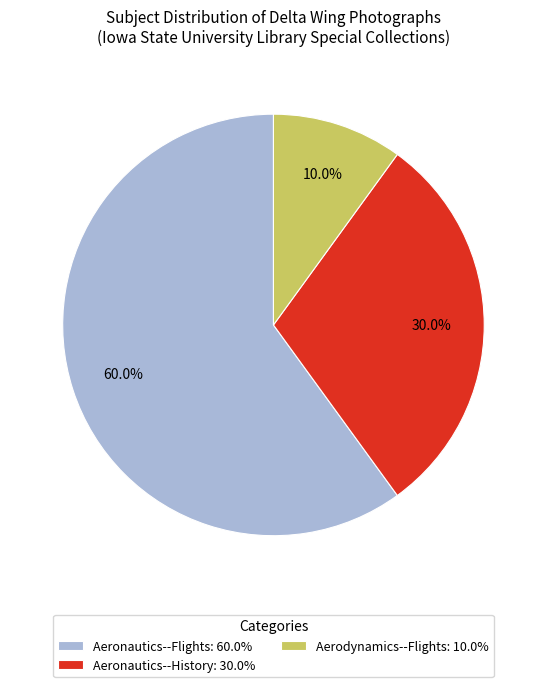

Which category has the smallest portion of the pie?

Aerodynamics--Flights: 10.0%